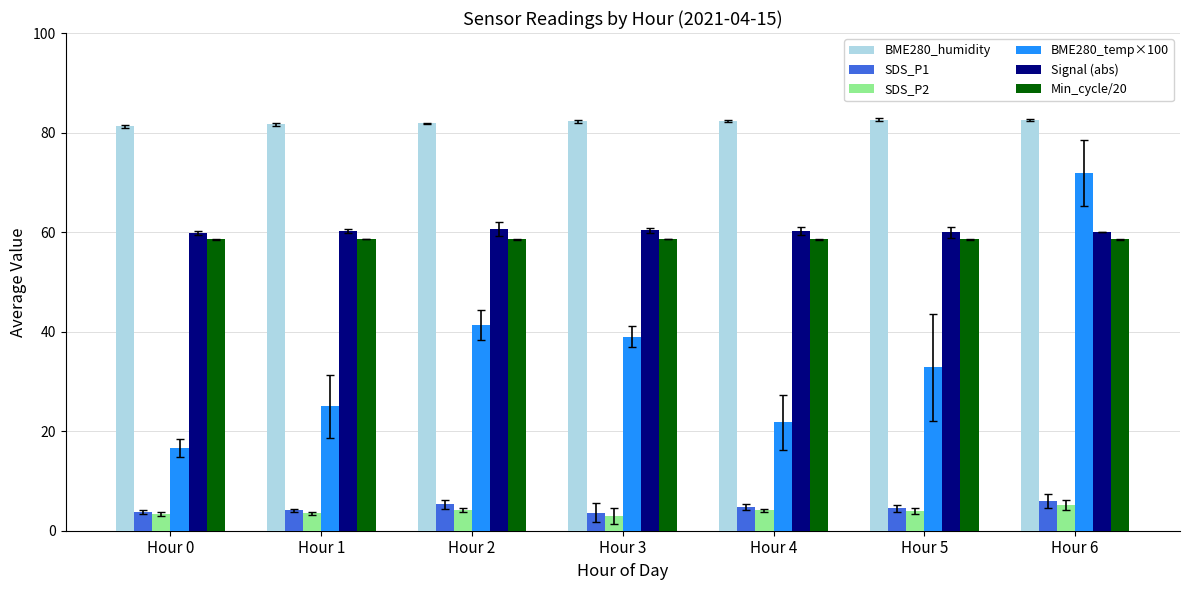

Is it true that BME280_humidity equals 82.3 at Hour 3?

True